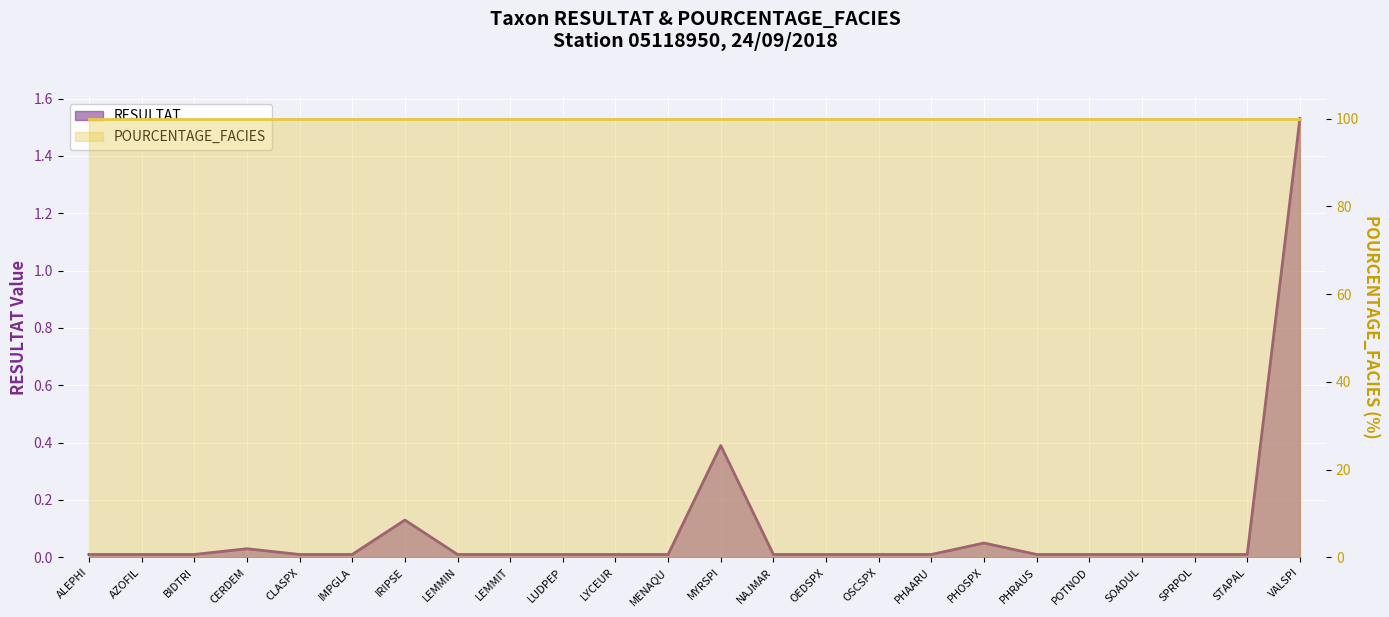

Reading left to right, list all the values displayed in this chart.

0.0	0.0	0.0	0.0	0.0	0.0	0.1	0.0	0.0	0.0	0.0	0.0	0.4	0.0	0.0	0.0	0.0	0.1	0.0	0.0	0.0	0.0	0.0	1.5